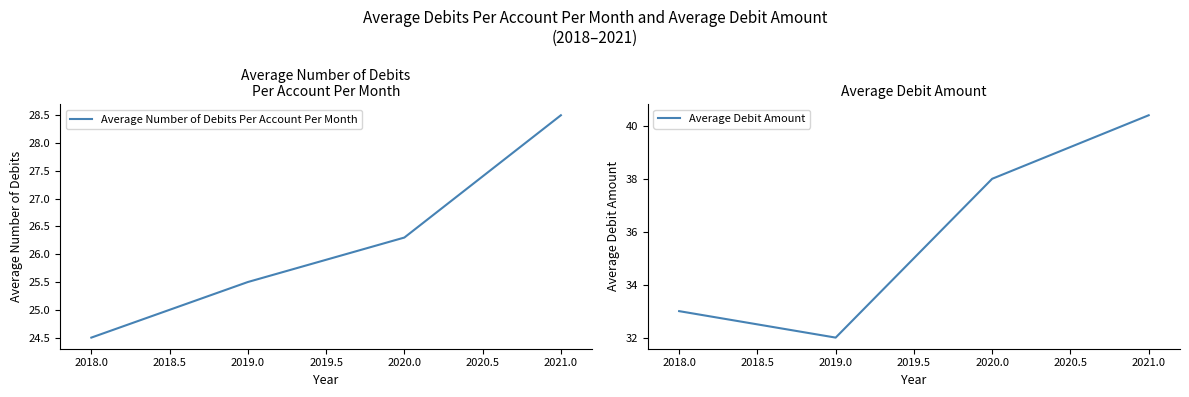

What is the difference between the Average Debit Amount values at 2021.0 and 2018.0?

7.4